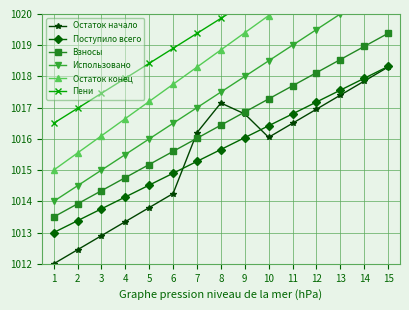

At which label does Использовано first exceed 1017?

8